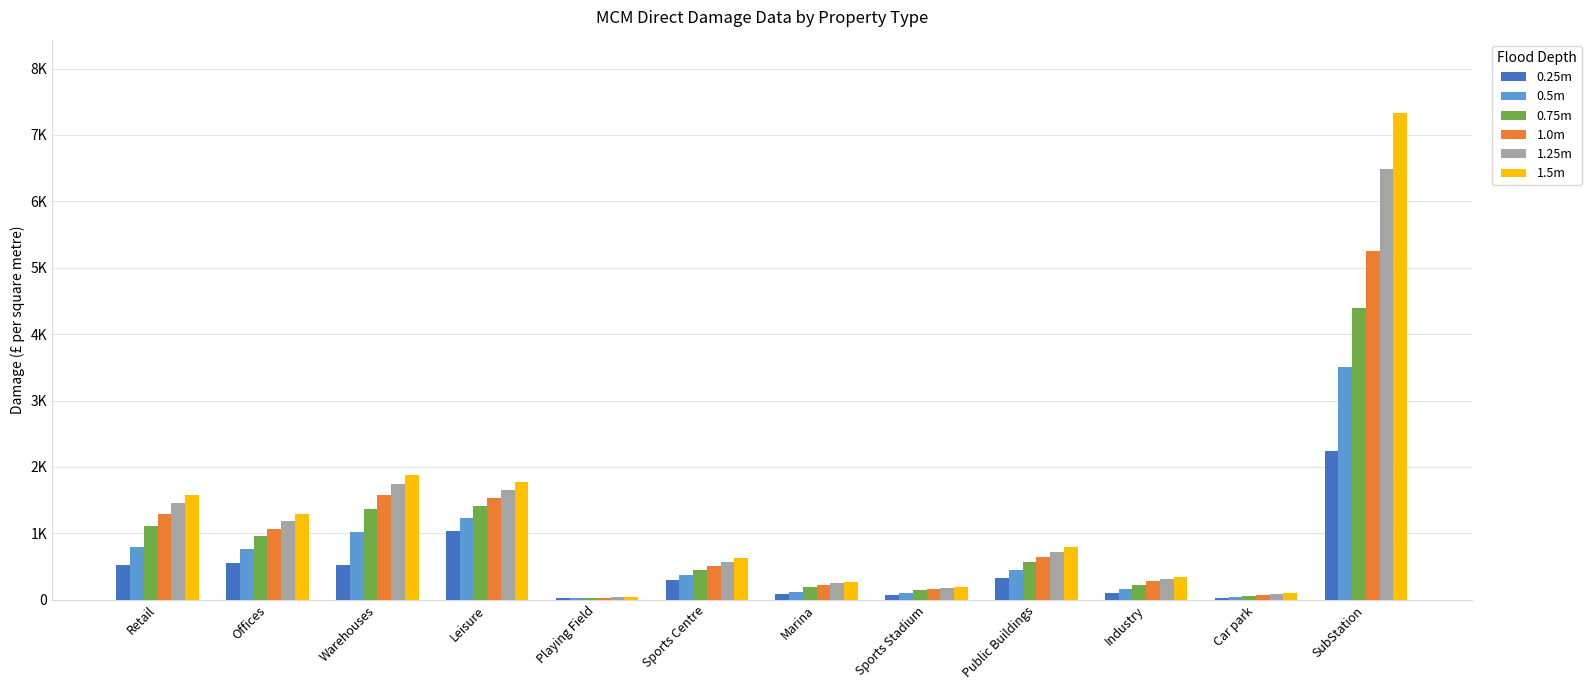

Which series has the widest spread of values?

1.5m